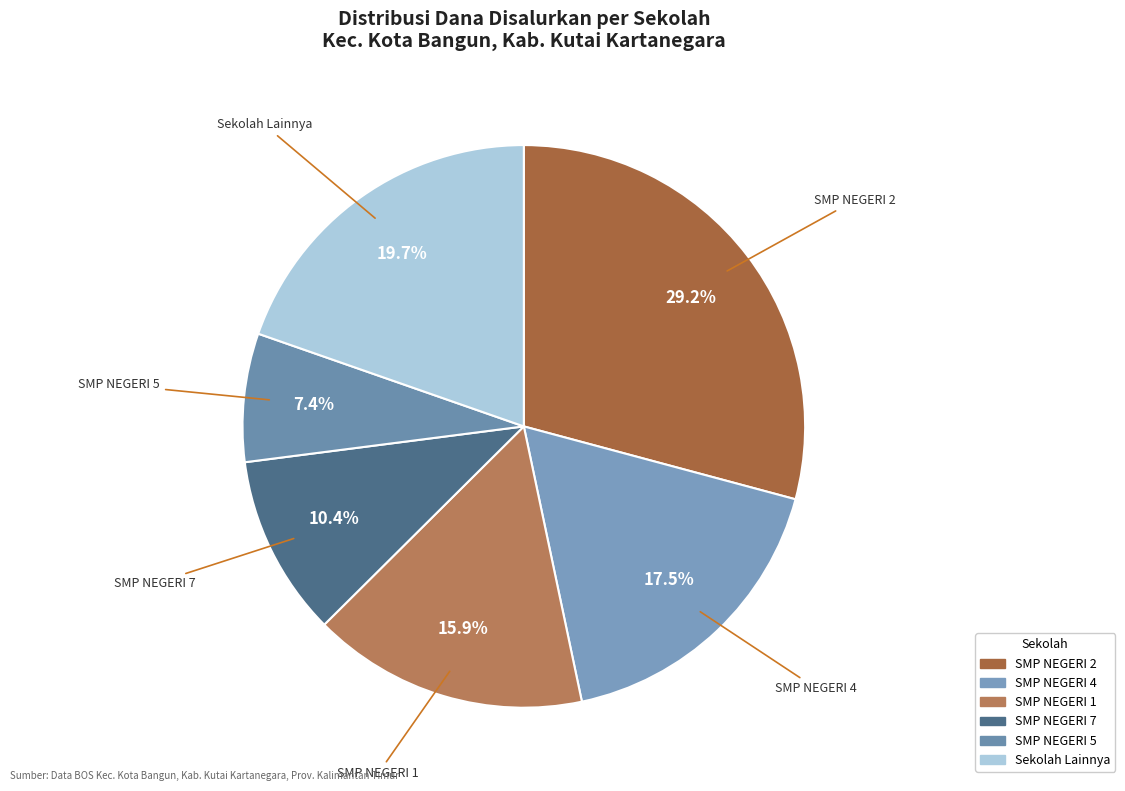

To the nearest percent, what is the difference between the largest and smallest slice percentages?

22%